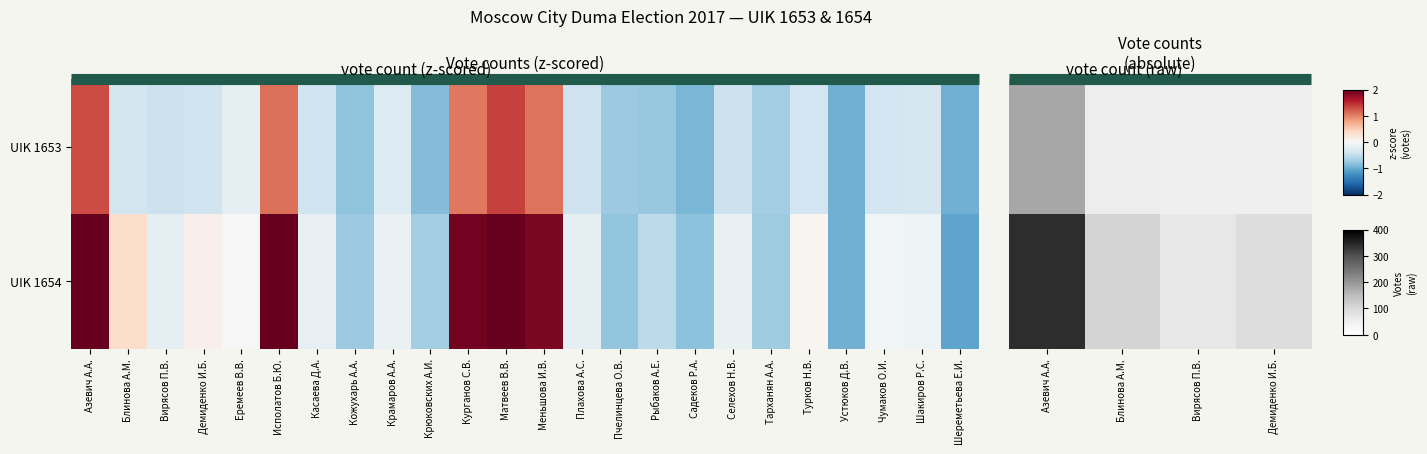

What is the minimum value for UIK 1653?

51